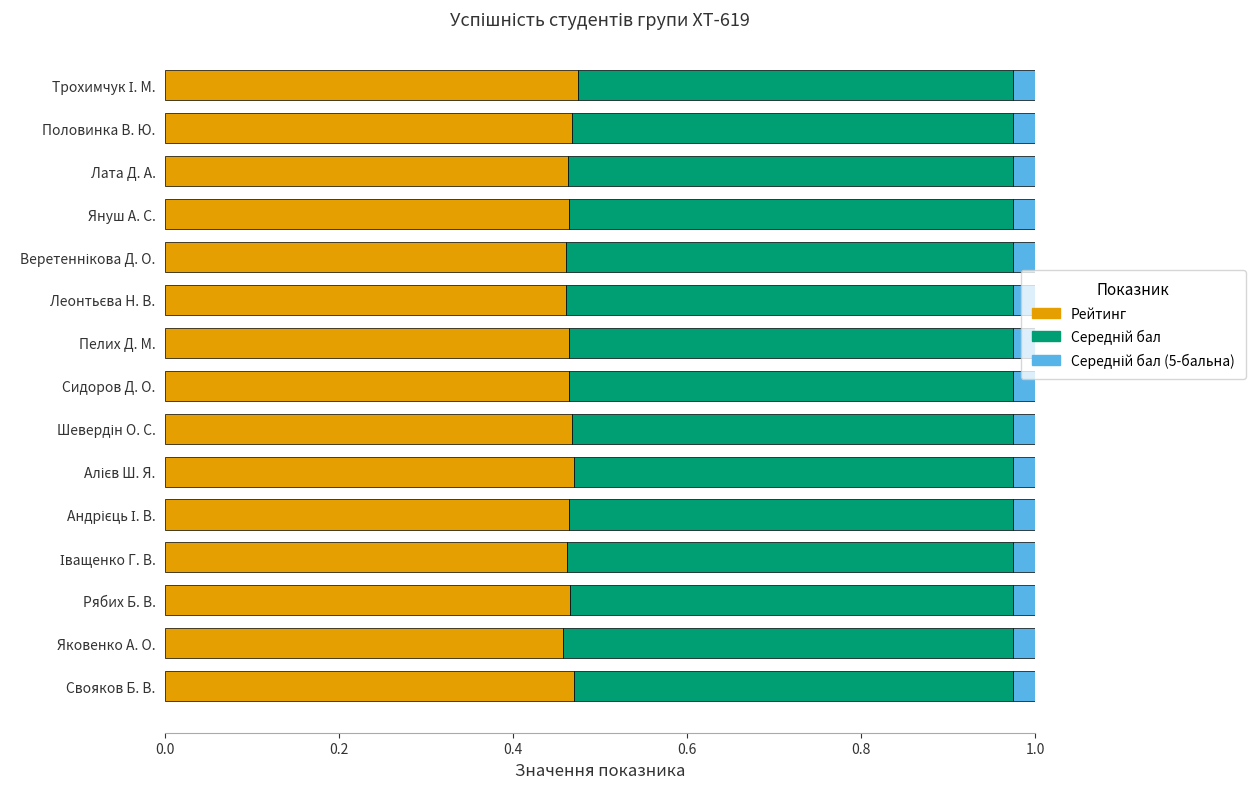

Is it true that Рейтинг equals 0.3 at Януш А. С.?

False